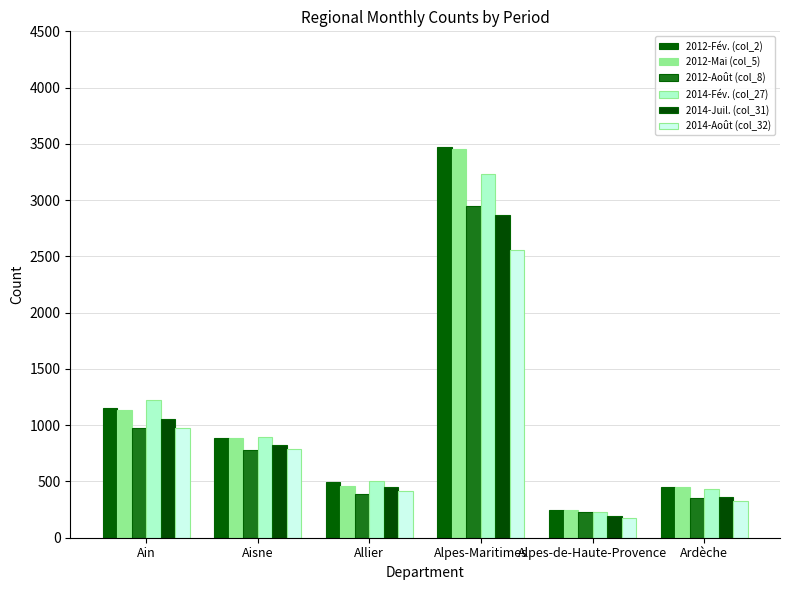

The 2012-Mai series shows 1534 at Ain. True or false?

False